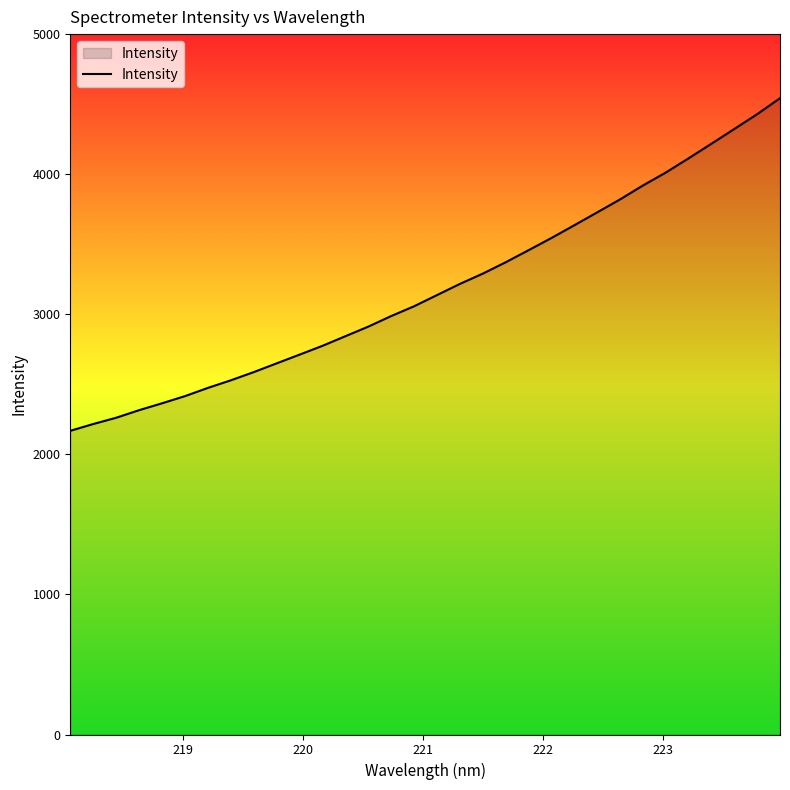

What is the smallest value displayed?

2167.9